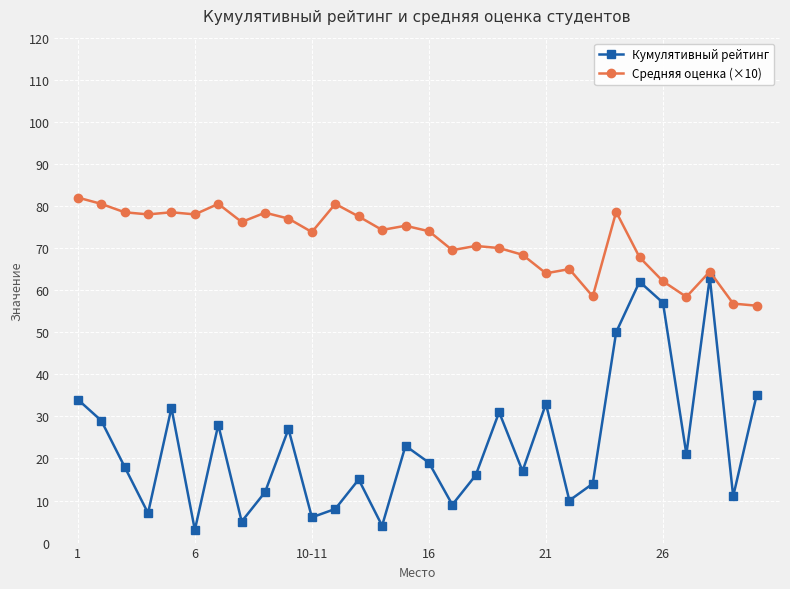

What is the maximum value for Кумулятивный рейтинг?

63.0